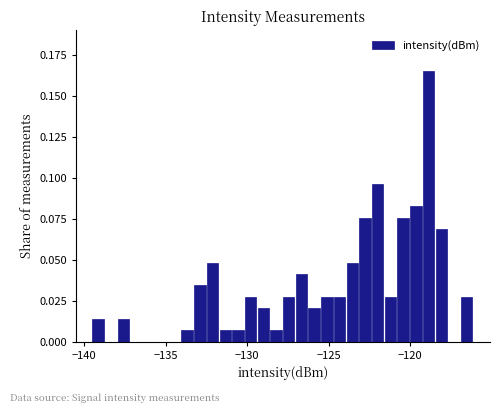

Read against the x-axis, roughly where is the centre of the tallest bar?

-119.0